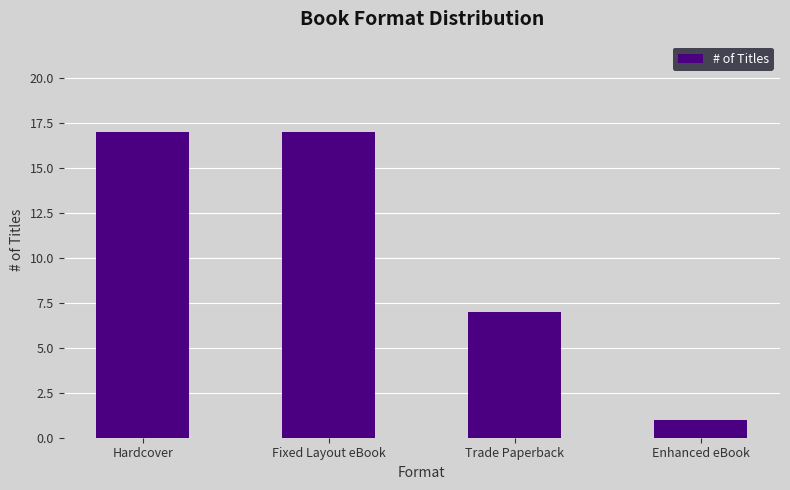

What is the maximum value shown in the chart?

17